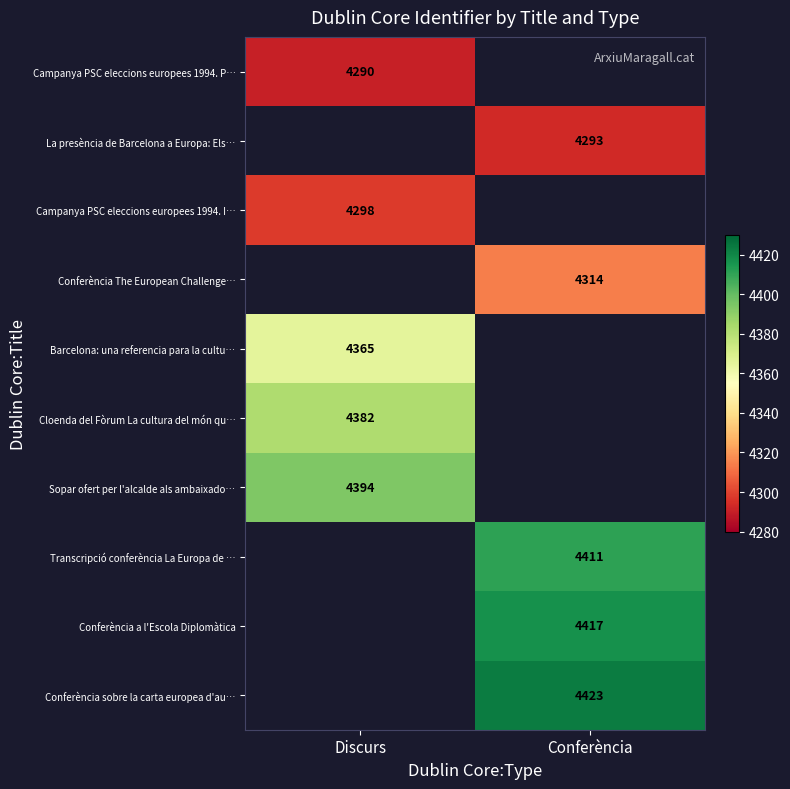

Is it true that Conferència sobre la carta europea d'au… equals 1604 at Conferència?

False